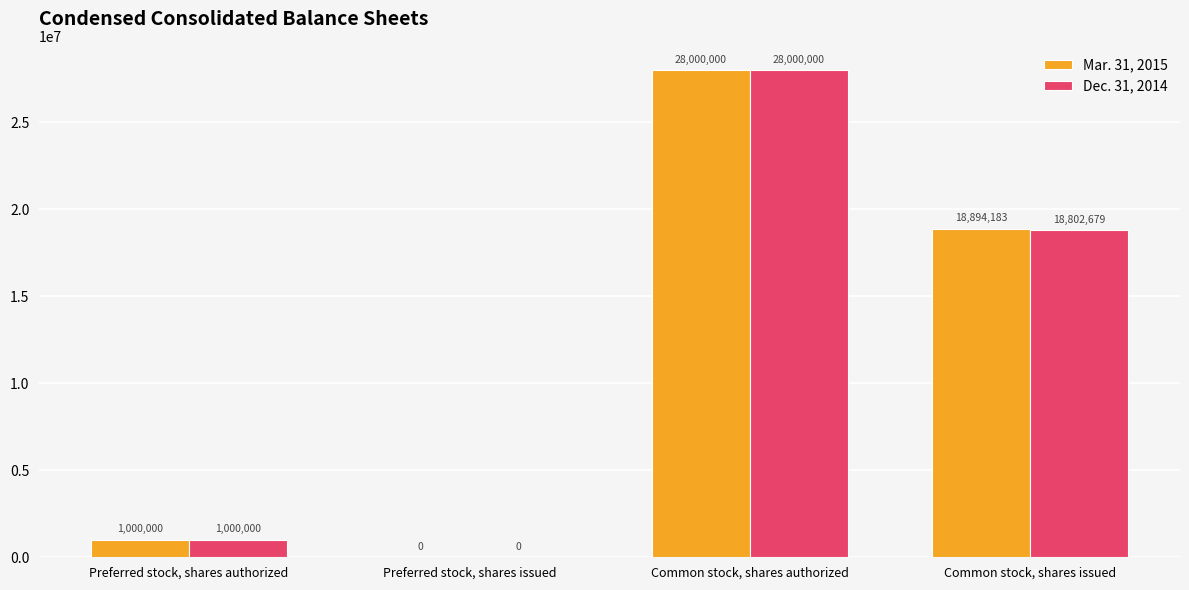

How many positive values does the Mar. 31, 2015 series have?

3